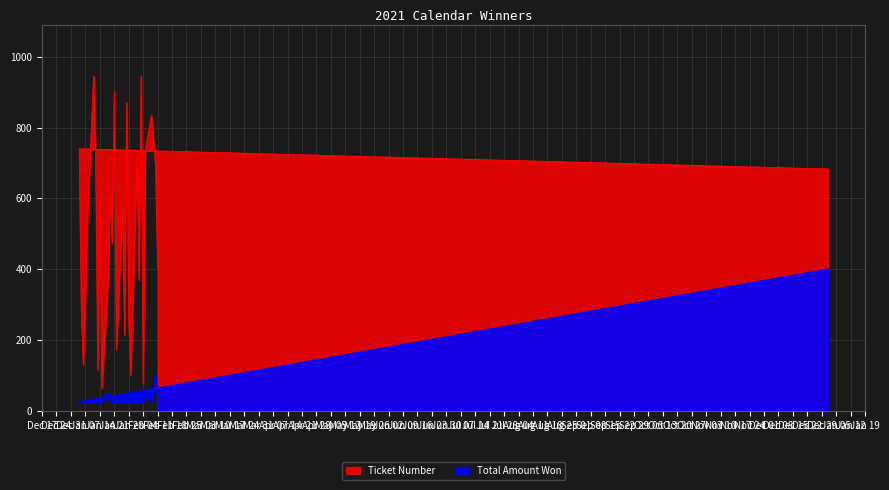

Is it true that Total Amount Won equals 13 at Jan 21?

False